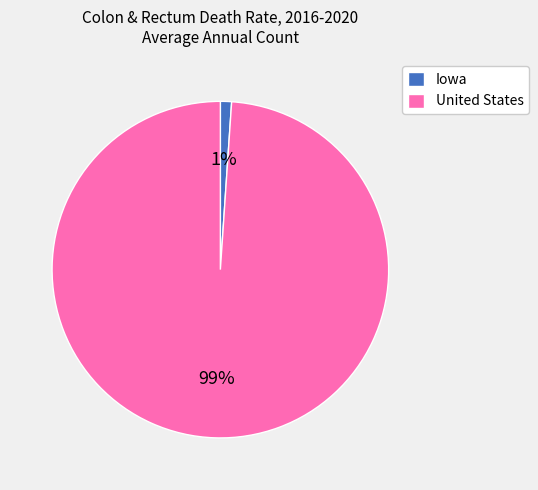

To the nearest percent, what is the average slice percentage?

50%